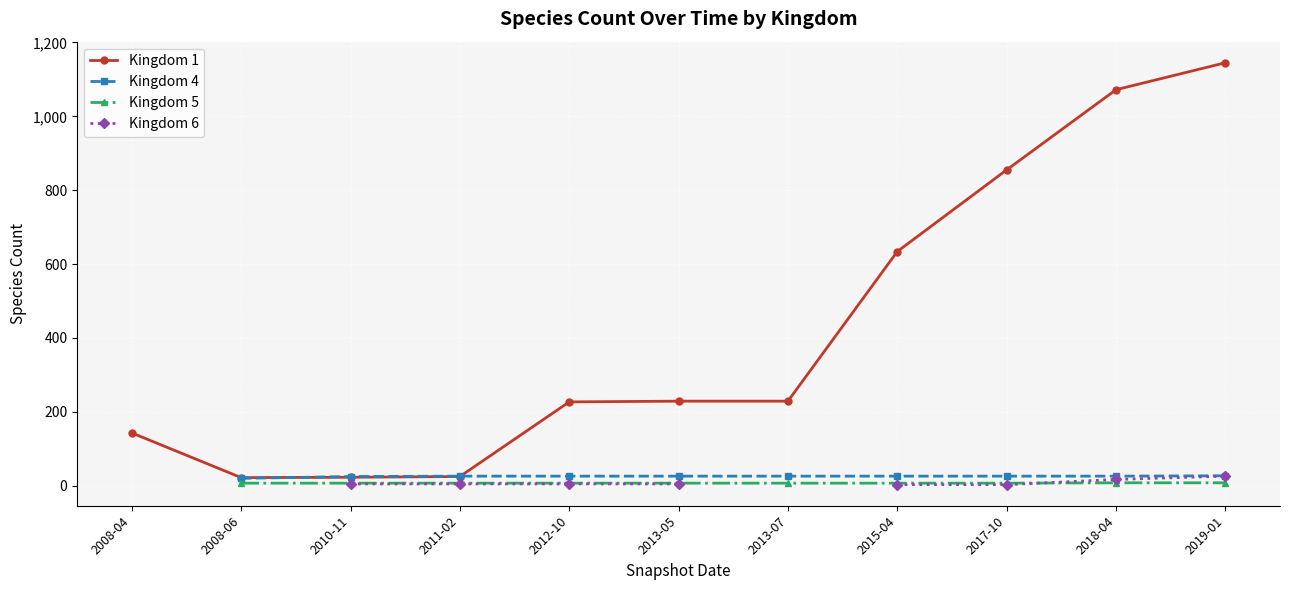

What is the value of the Kingdom 5 point at the 3rd from the left?

7.0